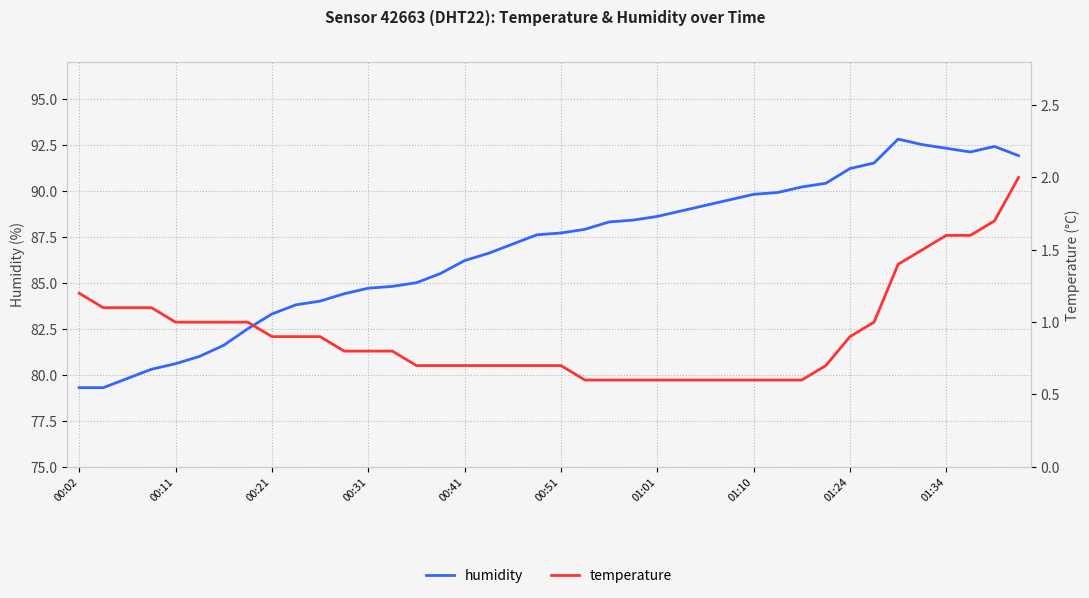

What is the highest value of the humidity series?

92.8